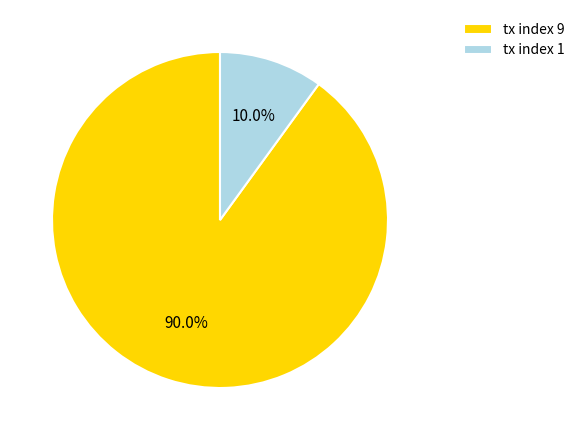

What portion of the pie excludes tx index 9?

10.0%